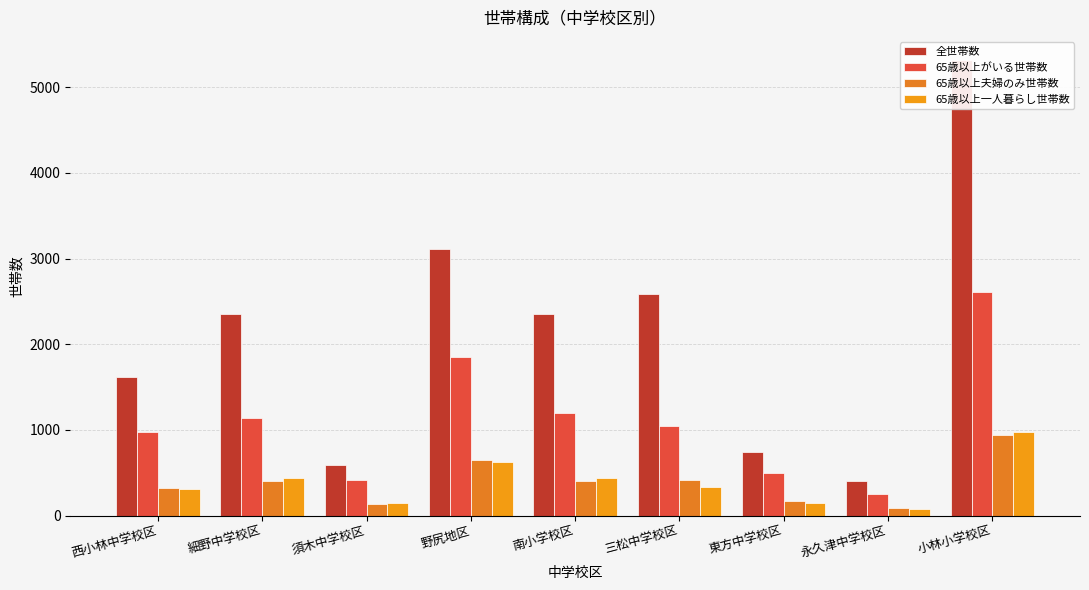

The 65歳以上一人暮らし世帯数 series shows 838.8 at 野尻地区. True or false?

False